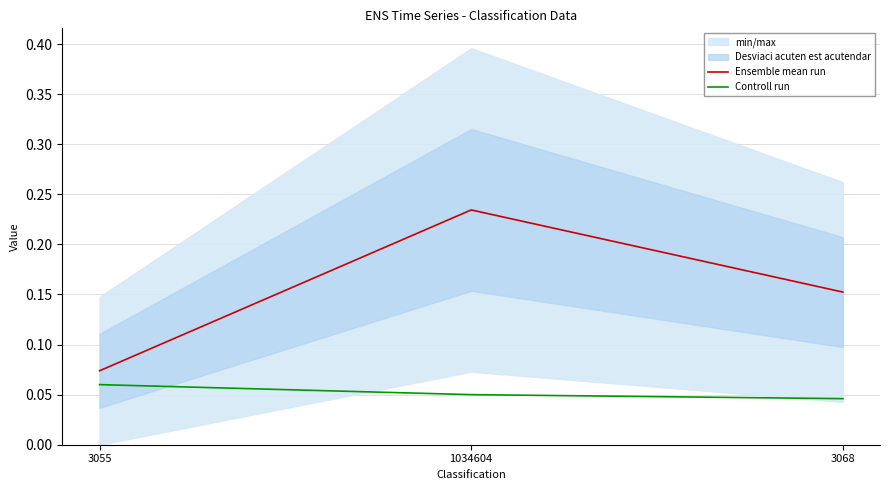

What is the total value across all series at 3068?

0.2